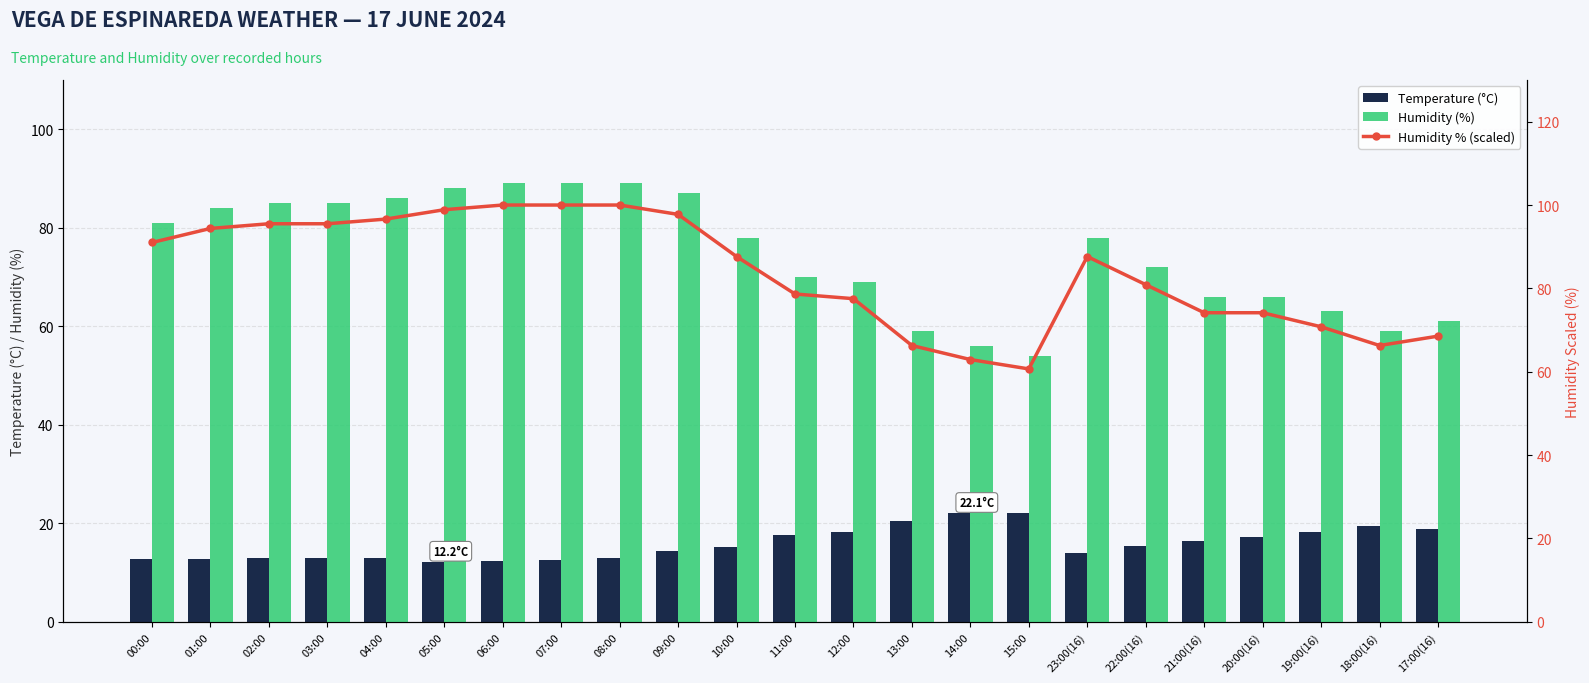

What is the difference between the Humidity (%) values at 17:00(16) and 15:00?

7.0